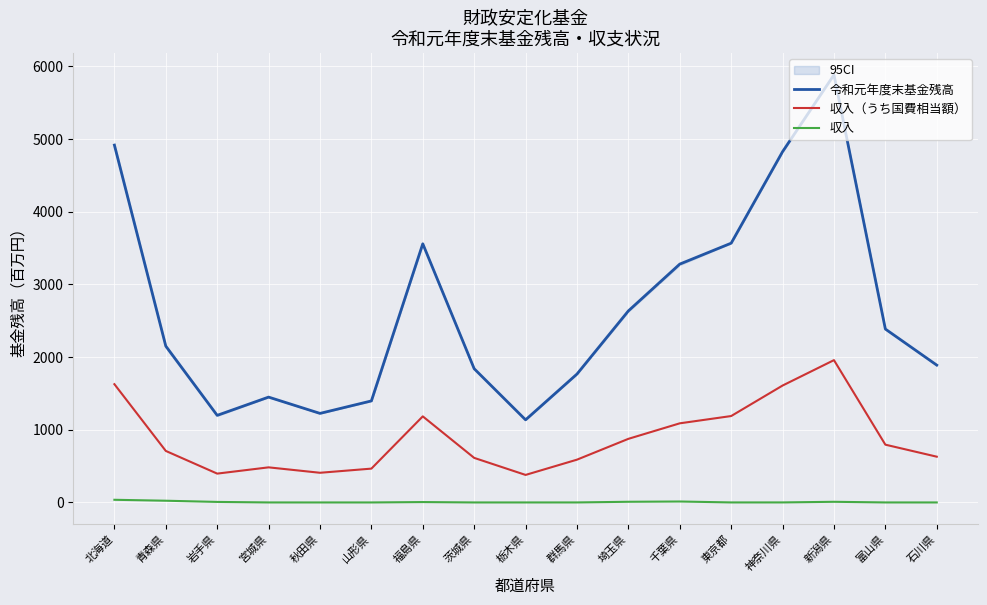

What is the difference between the maximum and minimum values in the 令和元年度末基金残高 series?

4747.2